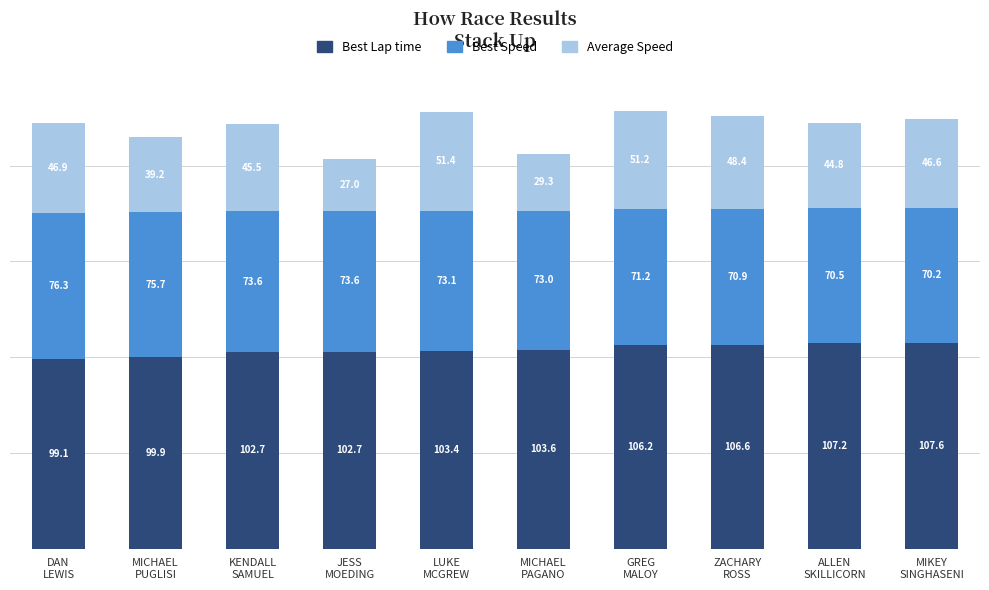

Count the number of categories in the chart.

10